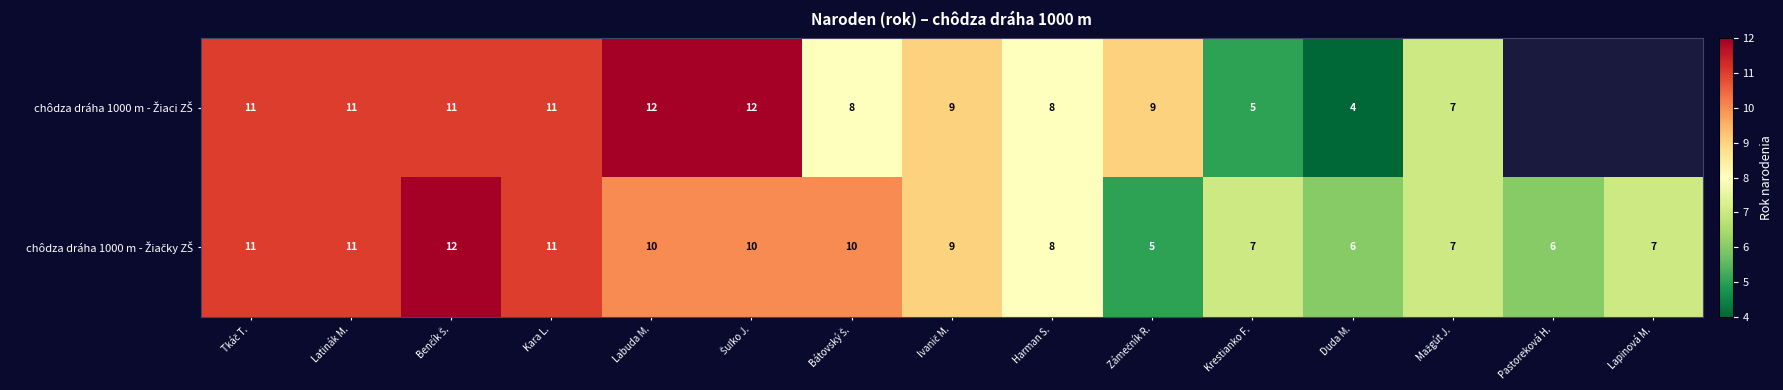

What is the total value across all series at Latinák M.?

22